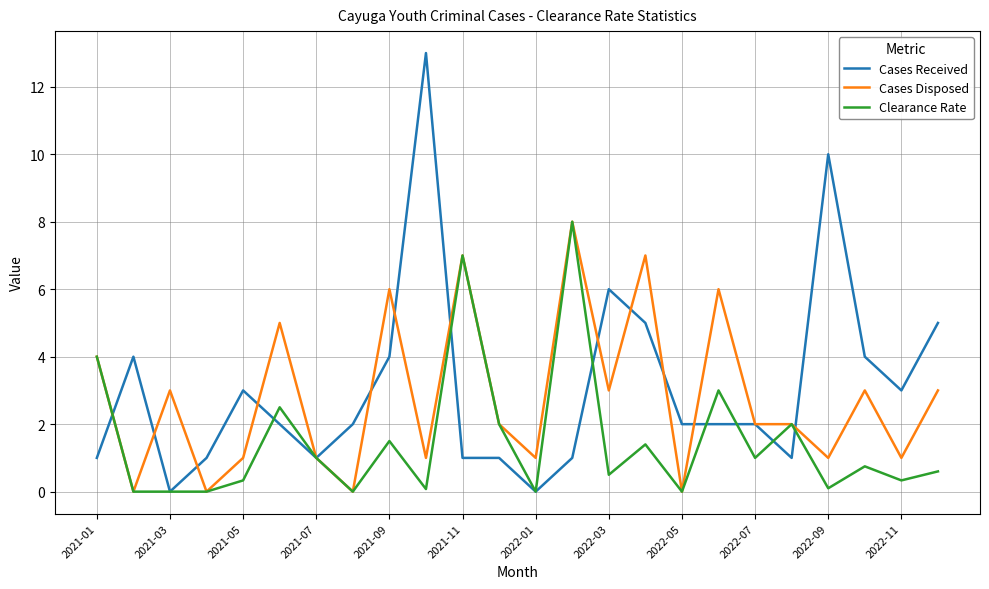

Is this an area chart (filled region under the line)?

No